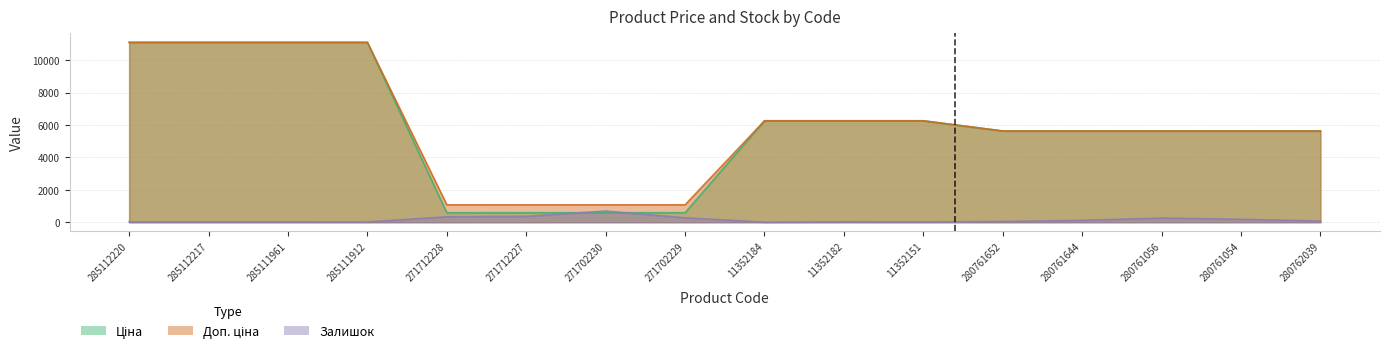

What is the lowest value of the Доп. ціна series?

1074.5